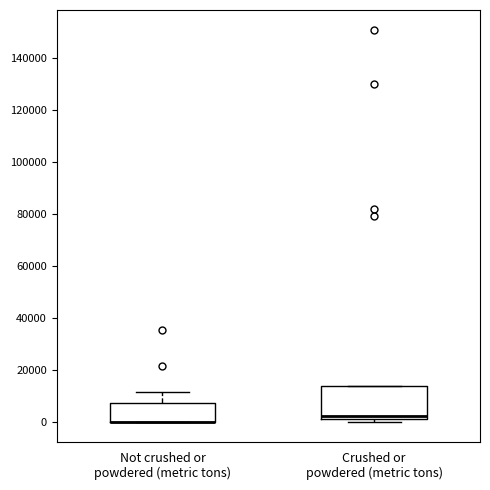

Reading left to right, transcribe this box plot: for each box, give where its median line is, the range the box spans, and where its two whiskers end, as read against the y-axis. The values are not printed on the chart, so give them approximately, as read against the axis.

Not crushed or powdered (metric tons): median 0 (drawn on the box's lower edge), box 0 to 8000, whiskers 0 to 12000
Crushed or powdered (metric tons): median 2000 (just above the box's lower edge), box 2000 to 14000, whiskers 0 to 14000